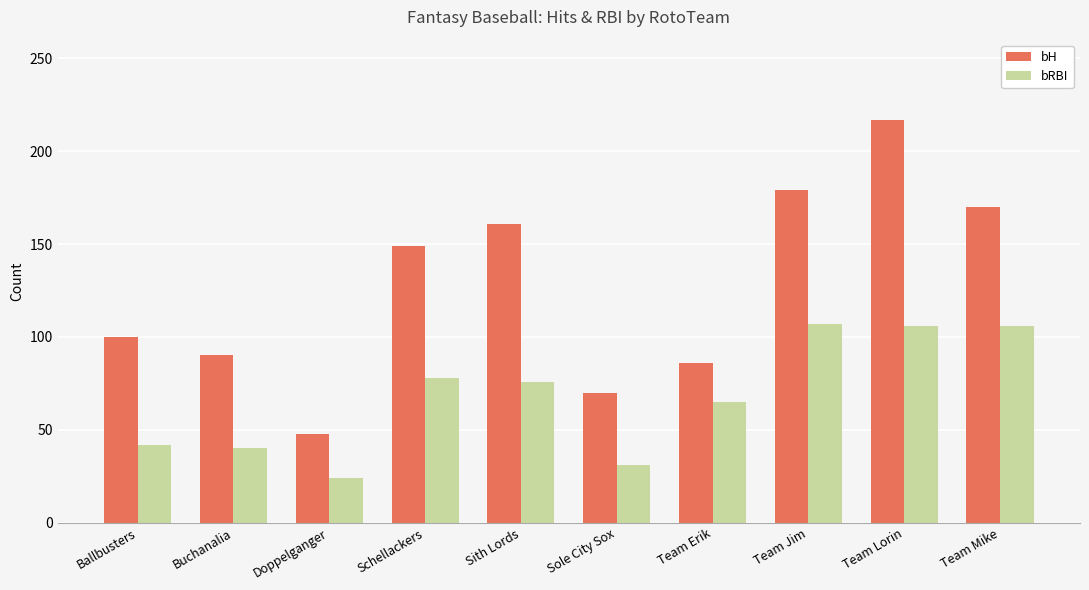

What is the value of the bRBI bar at the 3rd from the left?

24